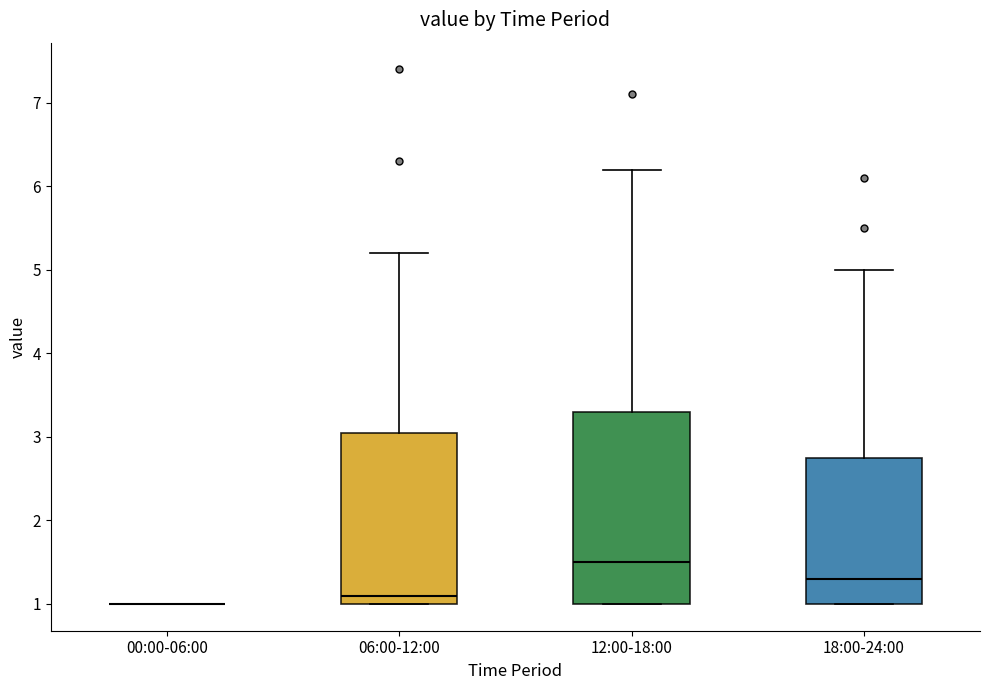

Reading left to right, transcribe this box plot: for each box, give where its median line is, the range the box spans, and where its two whiskers end, as read against the y-axis. The values are not printed on the chart, so give them approximately, as read against the axis.

00:00-06:00: box collapsed to a line at 1.0, whiskers 1.0 to 1.0
06:00-12:00: median 1.1, box 1.0 to 3.1, whiskers 1.0 to 5.2
12:00-18:00: median 1.5, box 1.0 to 3.3, whiskers 1.0 to 6.2
18:00-24:00: median 1.3, box 1.0 to 2.8, whiskers 1.0 to 5.0